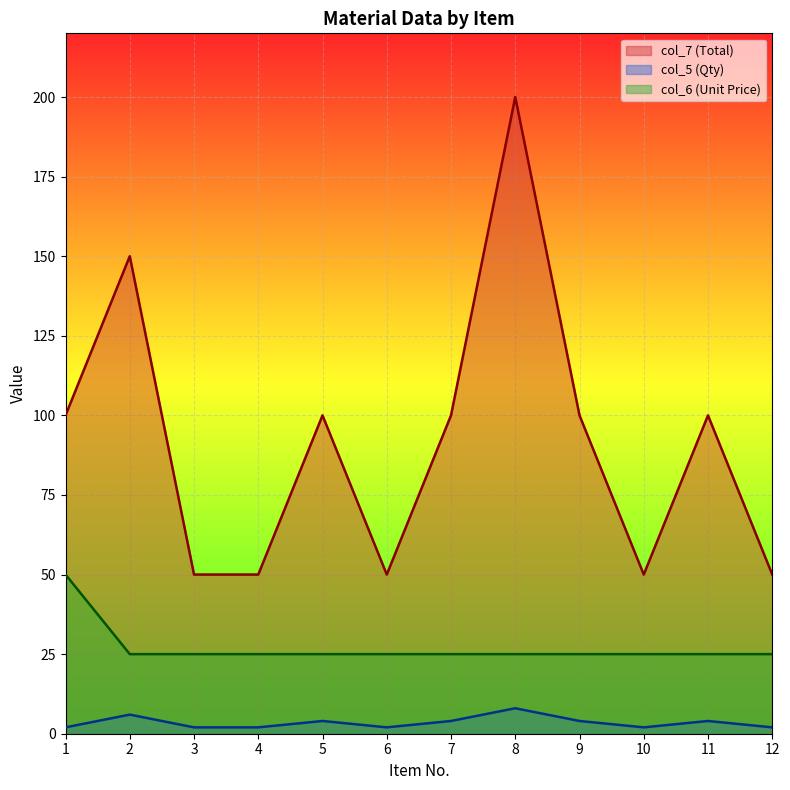

True or false: col_7 (Total) and col_5 (Qty) intersect in this chart.

False